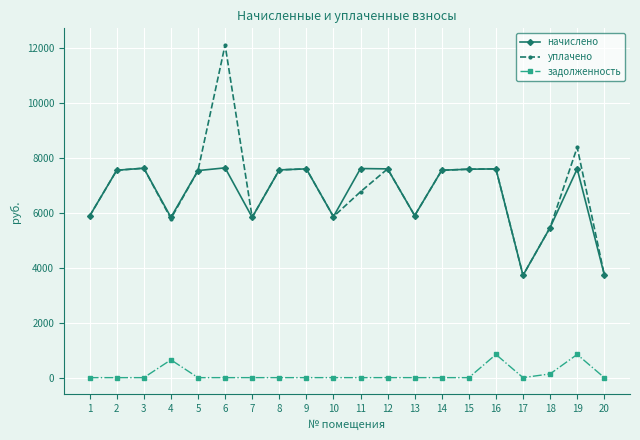

At which label does начислено first exceed 7551?

2